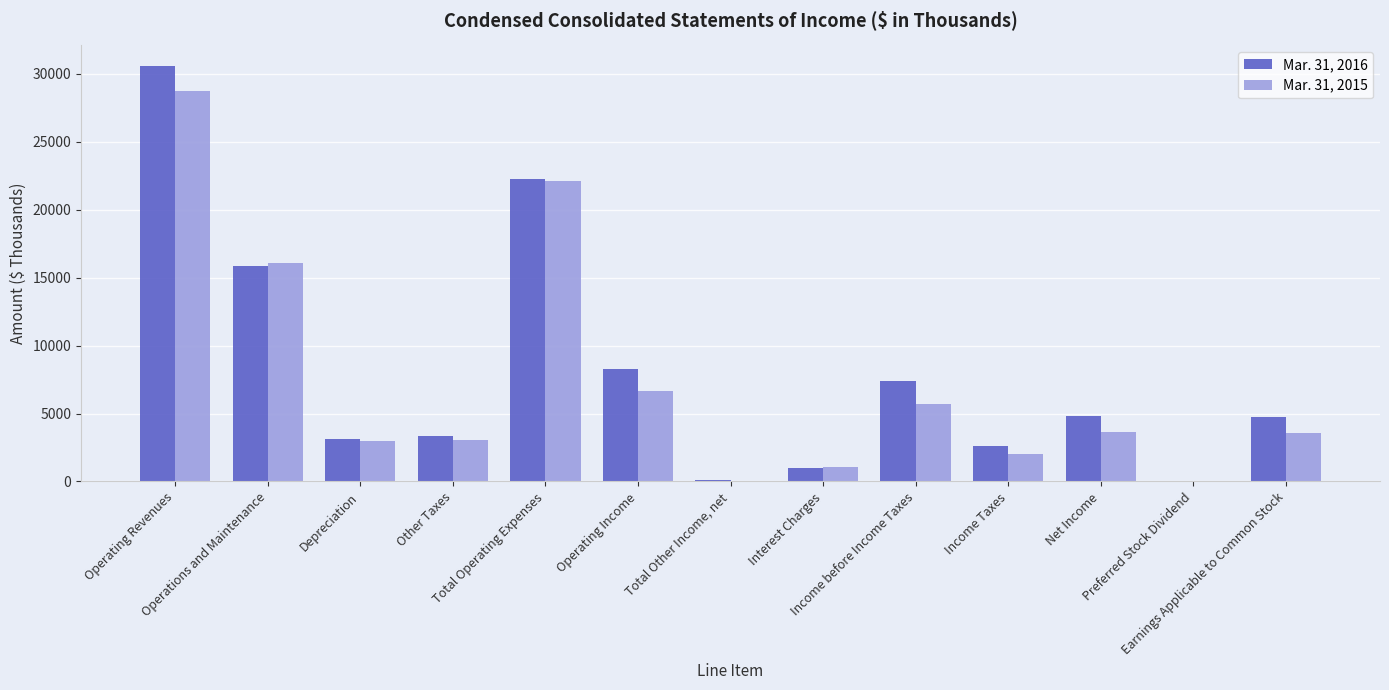

Does the chart contain stacked bars?

No